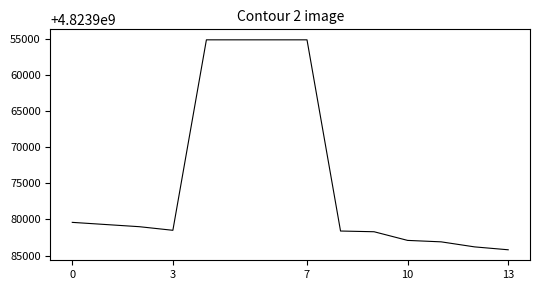

What is the minimum value shown in the chart?

4823955100